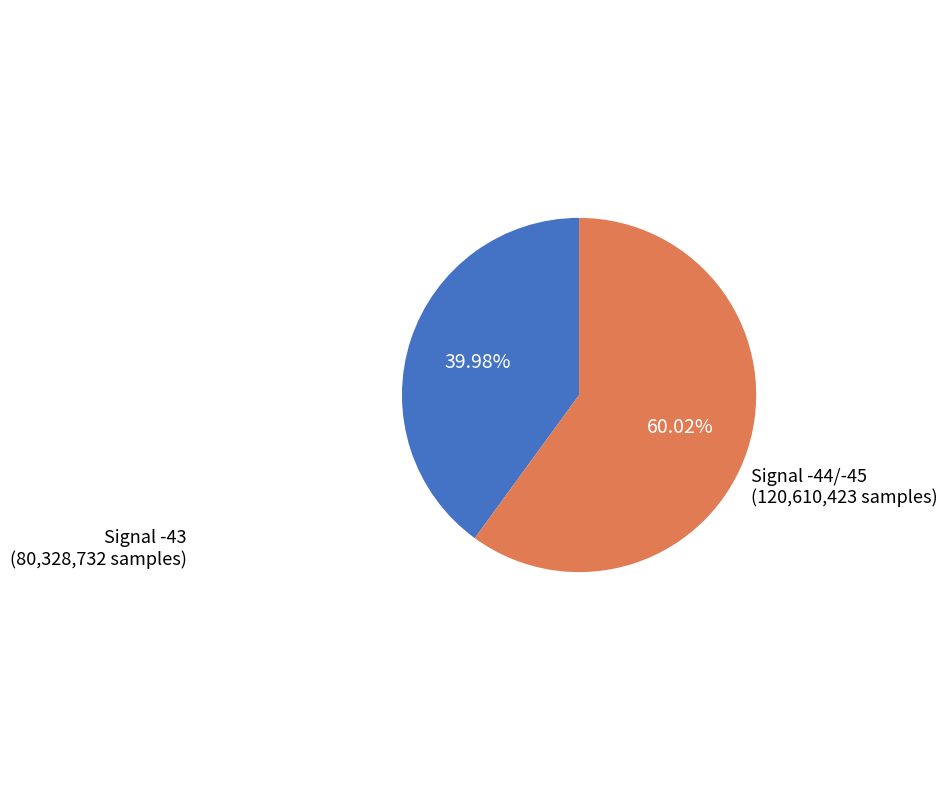

Which category has the biggest portion of the pie?

Signal -44/-45 (120,610,423 samples)